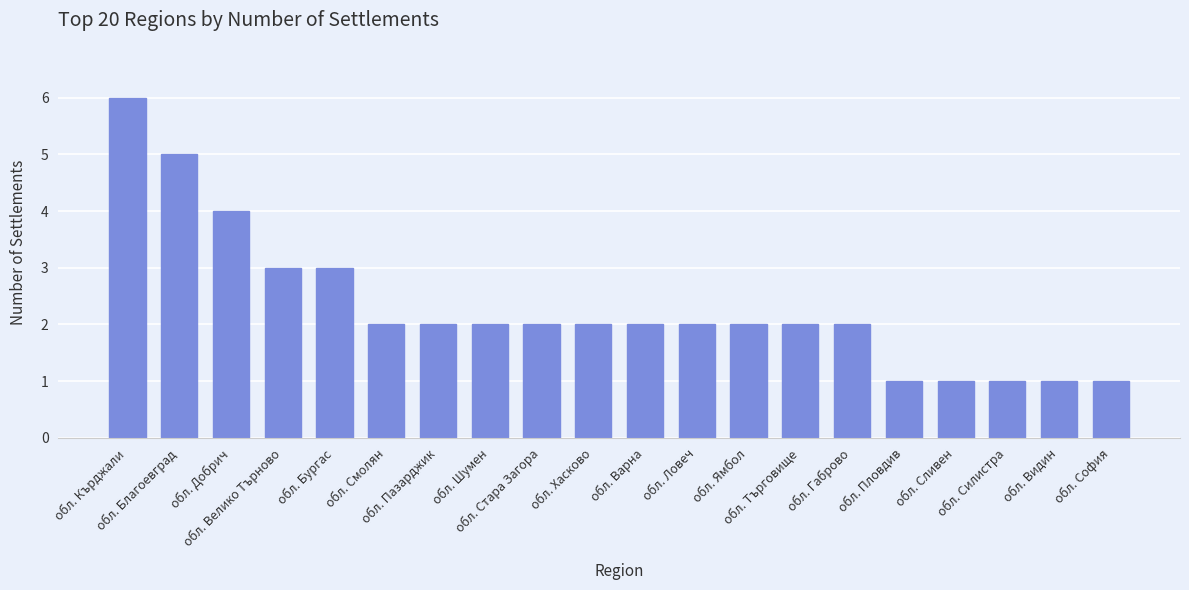

True or false: the data shows 2 at обл. Търговище.

True